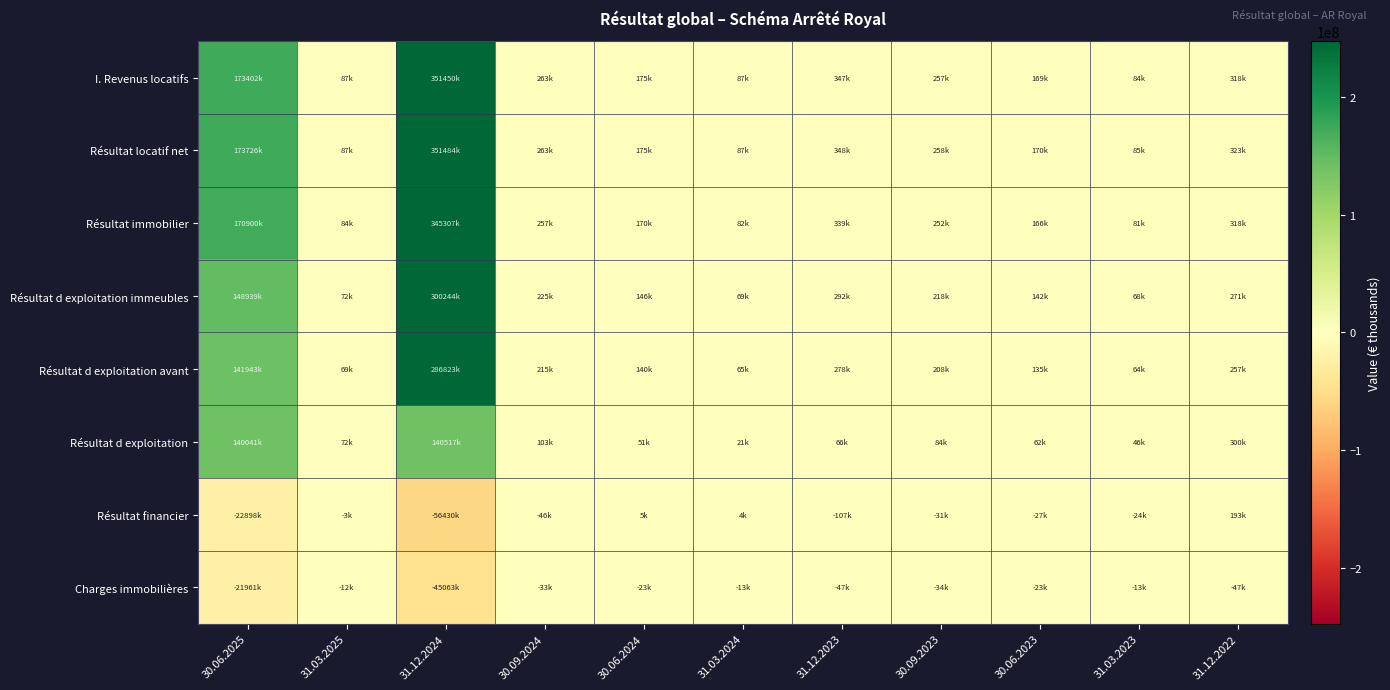

Which series has the widest spread of values?

Résultat locatif net